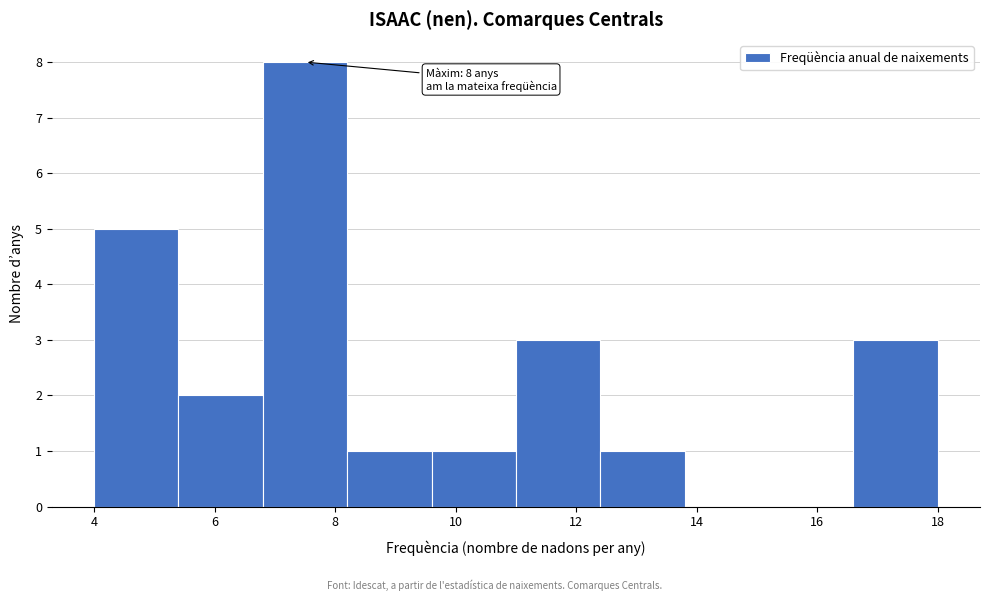

Which range on the x-axis has the tallest bar?

6.8 to 8.2